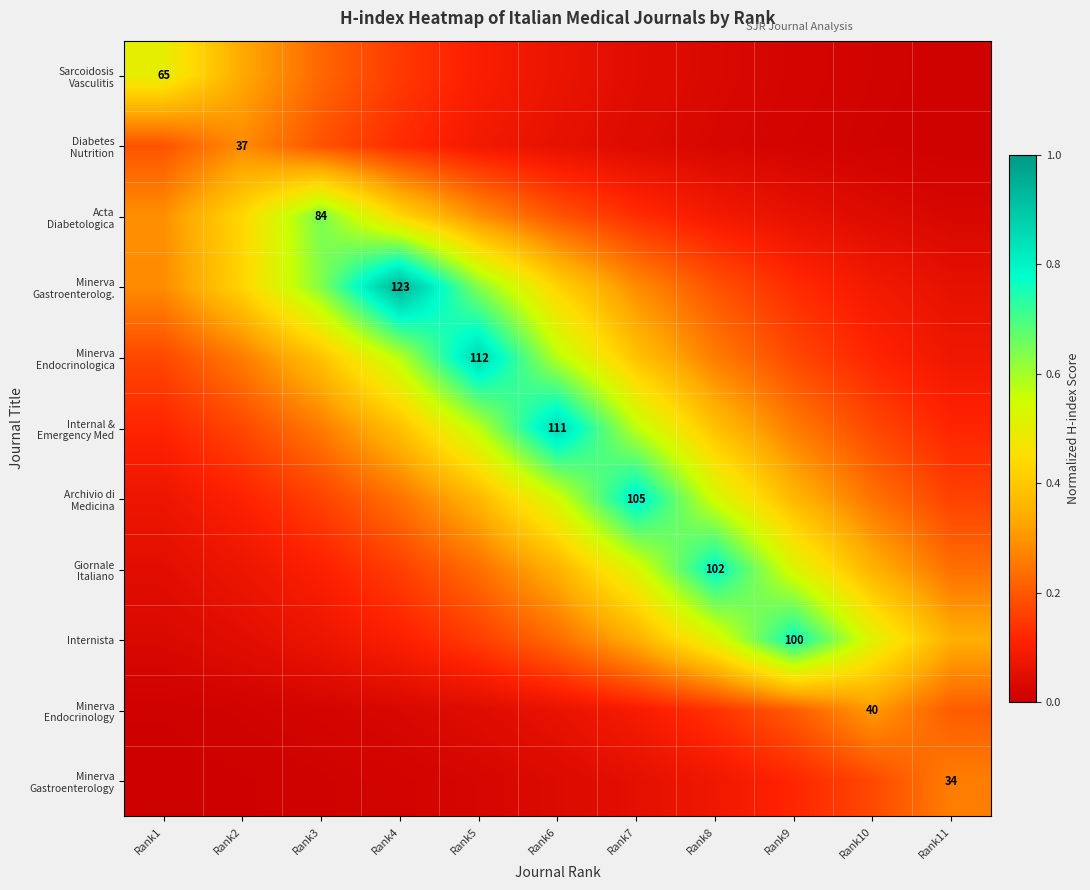

True or false: Diabetes Nutrition has a value of 0.0 at Rank9.

True